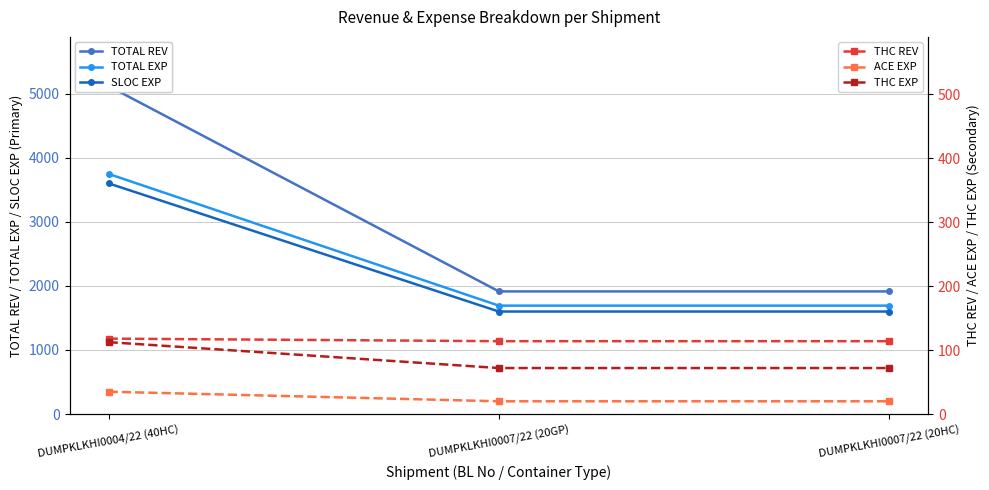

Reading left to right, transcribe all the data shown in this chart.

TOTAL REV: DUMPKLKHI0004/22 (40HC)=5118.0	DUMPKLKHI0007/22 (20GP)=1914.0	DUMPKLKHI0007/22 (20HC)=1914.0
TOTAL EXP: DUMPKLKHI0004/22 (40HC)=3747.5	DUMPKLKHI0007/22 (20GP)=1692.0	DUMPKLKHI0007/22 (20HC)=1692.0
SLOC EXP: DUMPKLKHI0004/22 (40HC)=3600.0	DUMPKLKHI0007/22 (20GP)=1600.0	DUMPKLKHI0007/22 (20HC)=1600.0
THC REV: DUMPKLKHI0004/22 (40HC)=118.0	DUMPKLKHI0007/22 (20GP)=114.0	DUMPKLKHI0007/22 (20HC)=114.0
ACE EXP: DUMPKLKHI0004/22 (40HC)=35.0	DUMPKLKHI0007/22 (20GP)=20.0	DUMPKLKHI0007/22 (20HC)=20.0
THC EXP: DUMPKLKHI0004/22 (40HC)=112.5	DUMPKLKHI0007/22 (20GP)=72.0	DUMPKLKHI0007/22 (20HC)=72.0